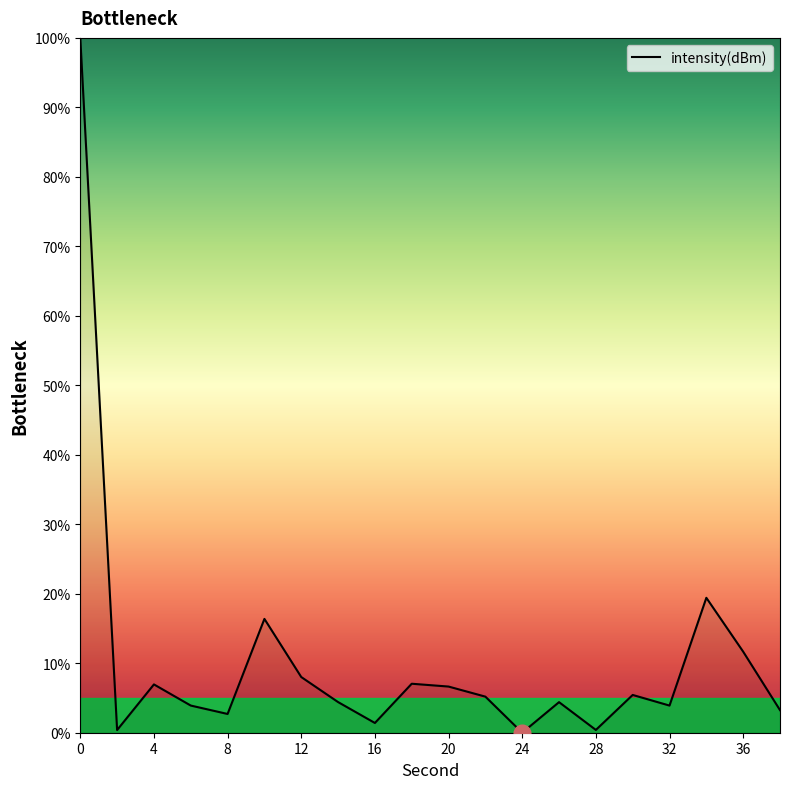

What is the maximum value shown in the chart?

100.0